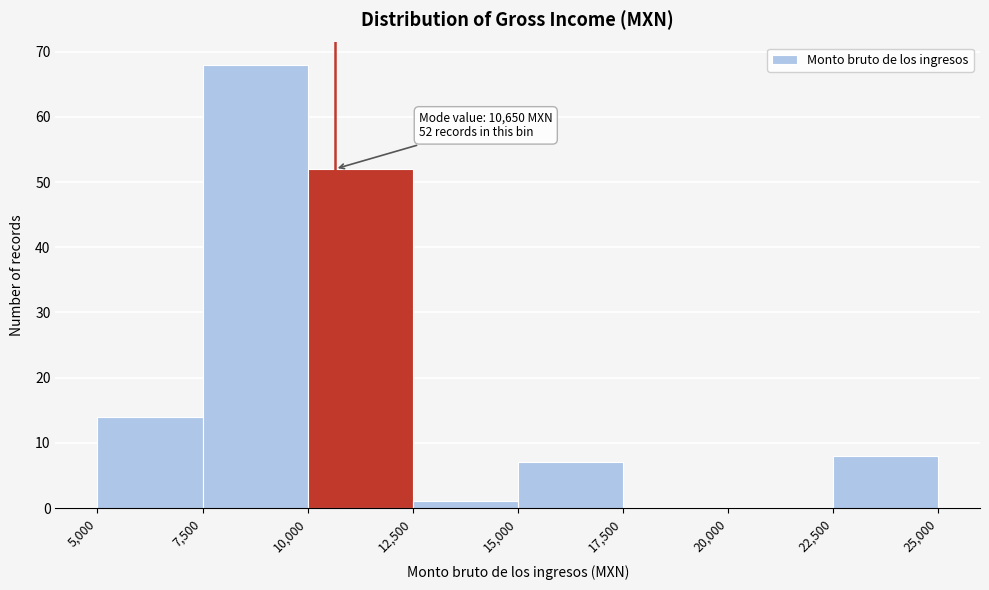

Over which range of the x-axis is the bar tallest?

7,500 to 10,000